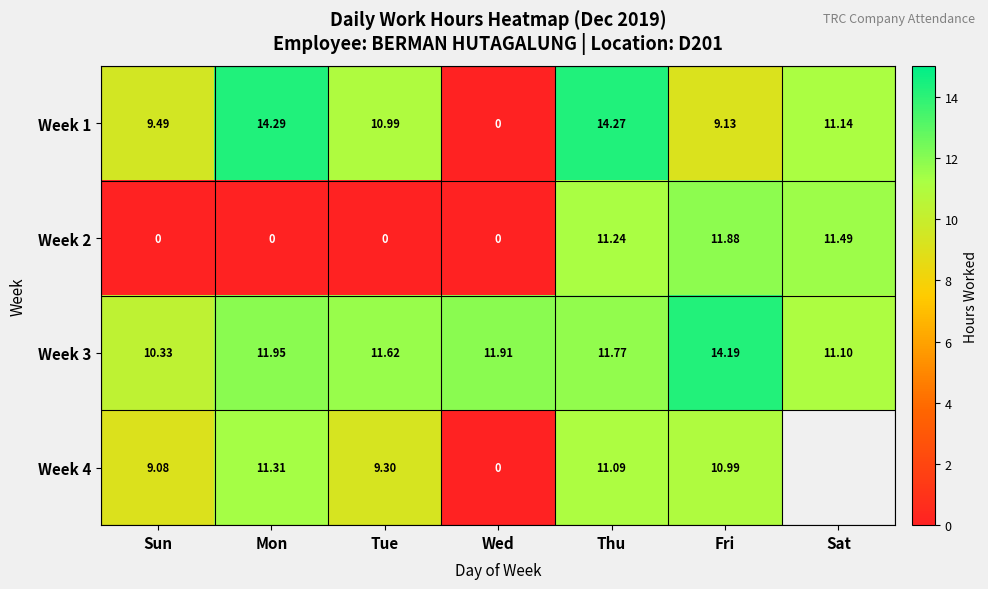

What is the sum of all Week 1 values?

69.3